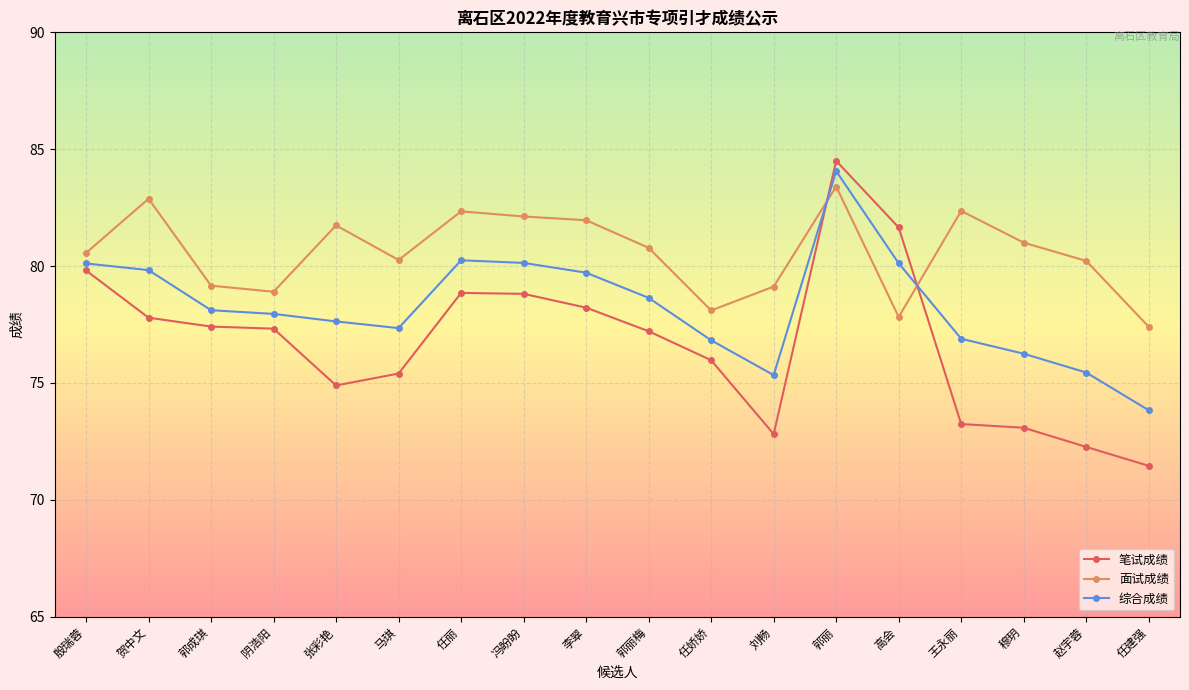

Rank the series at 任建强 from highest to lowest value.

面试成绩, 综合成绩, 笔试成绩